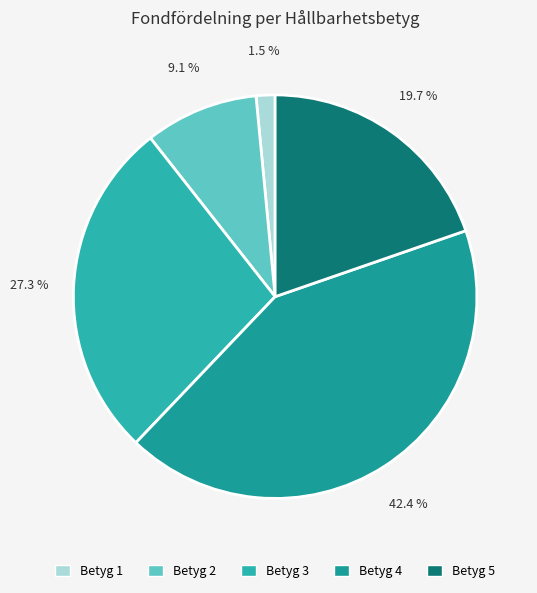

Count the number of slices in the pie.

5